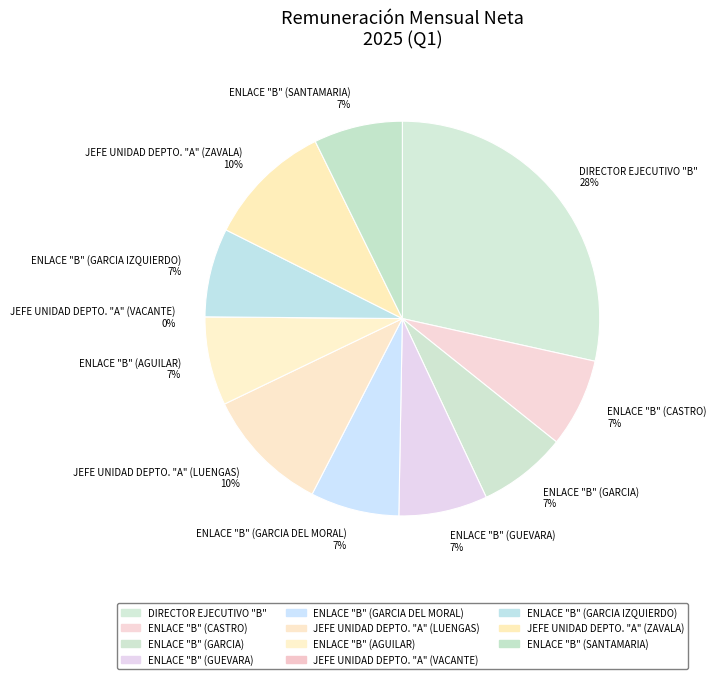

Is there any slice that represents more than half of the pie?

No